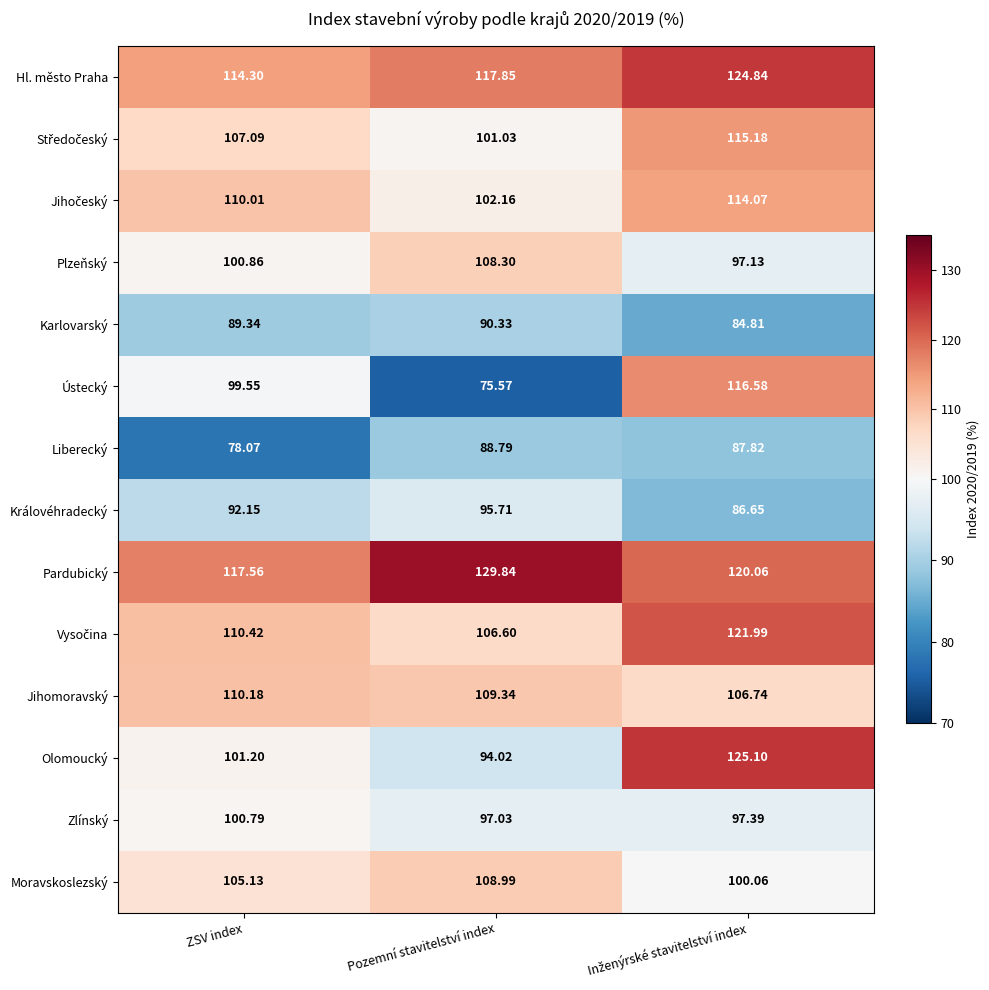

Where does the Královéhradecký series first go above 92?

ZSV index